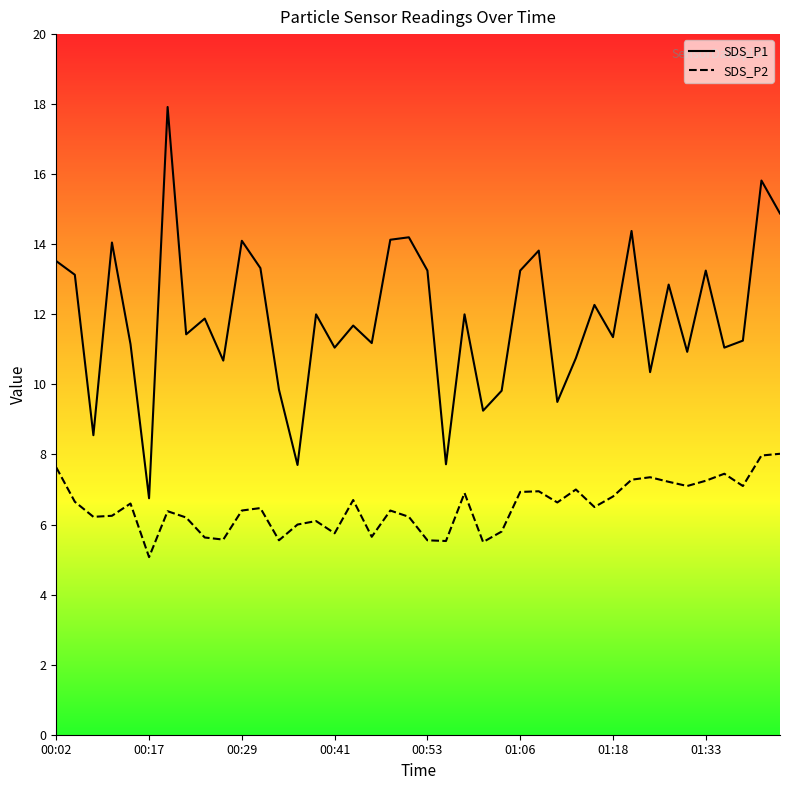

Rank the categories by SDS_P2 value from lowest to highest.

00:17, 01:01, 00:56, 00:34, 00:53, 00:27, 00:24, 00:46, 00:41, 01:03, 00:36, 00:39, 00:22, 00:07, 00:51, 00:09, 00:19, 00:29, 00:48, 00:31, 01:15, 00:14, 01:10, 00:04, 00:44, 01:18, 00:58, 01:06, 01:08, 01:13, 01:30, 01:38, 01:28, 01:33, 01:20, 01:23, 01:35, 00:02, 01:40, 01:43